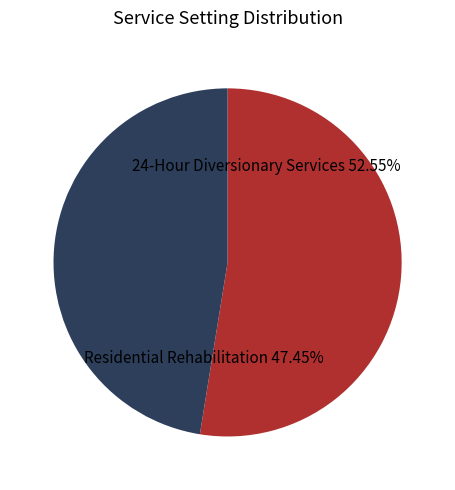

Combined, what portion of the pie is 24-Hour Diversionary Services and Residential Rehabilitation?

100.0%